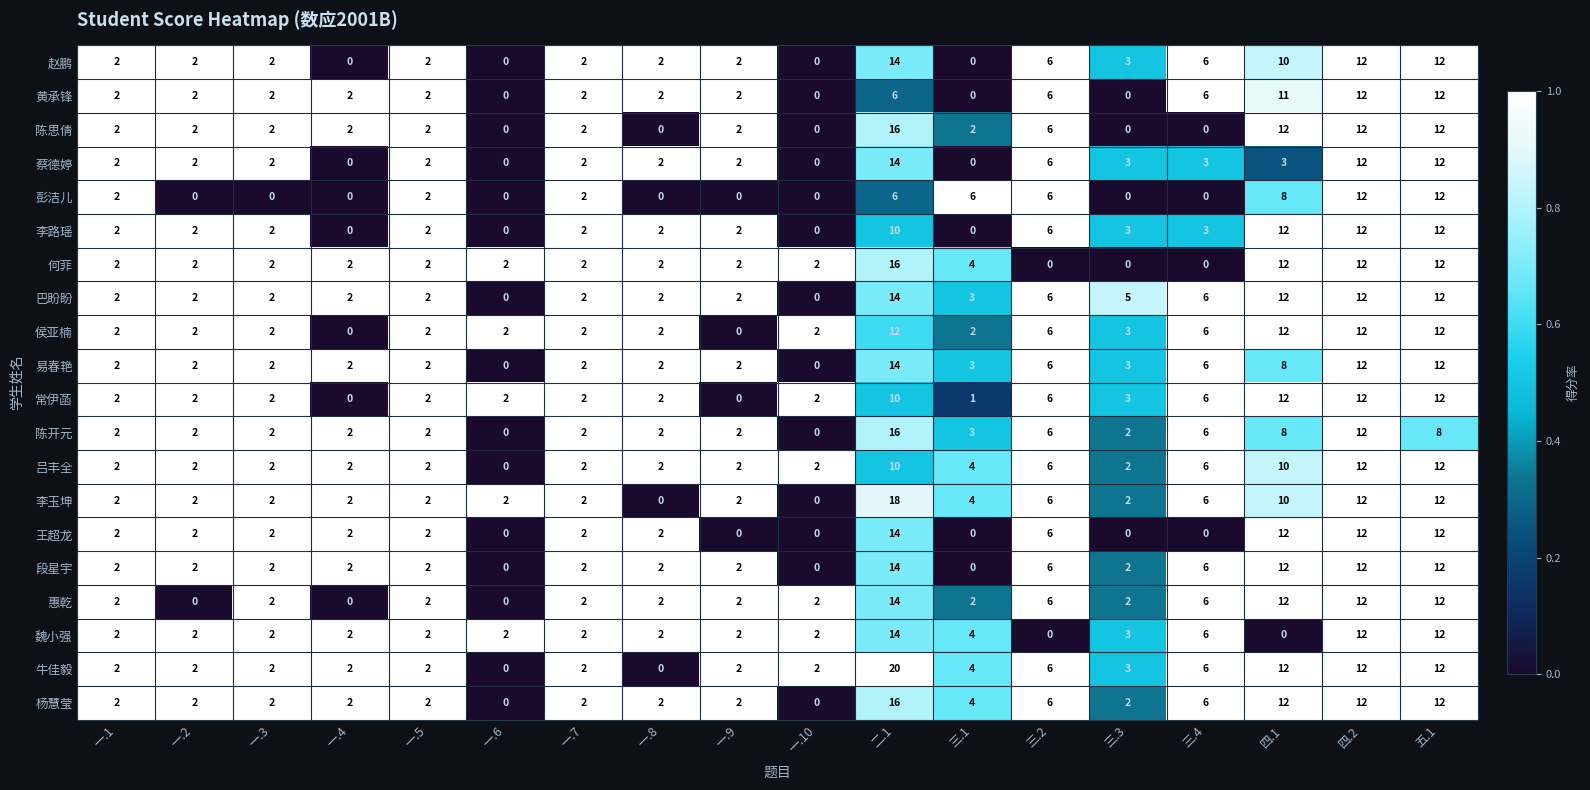

At which category is the sum across all series the highest?

一.1